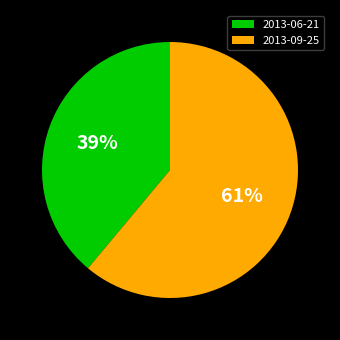

What percentage is the 2013-09-25 slice, to the nearest percent?

61%